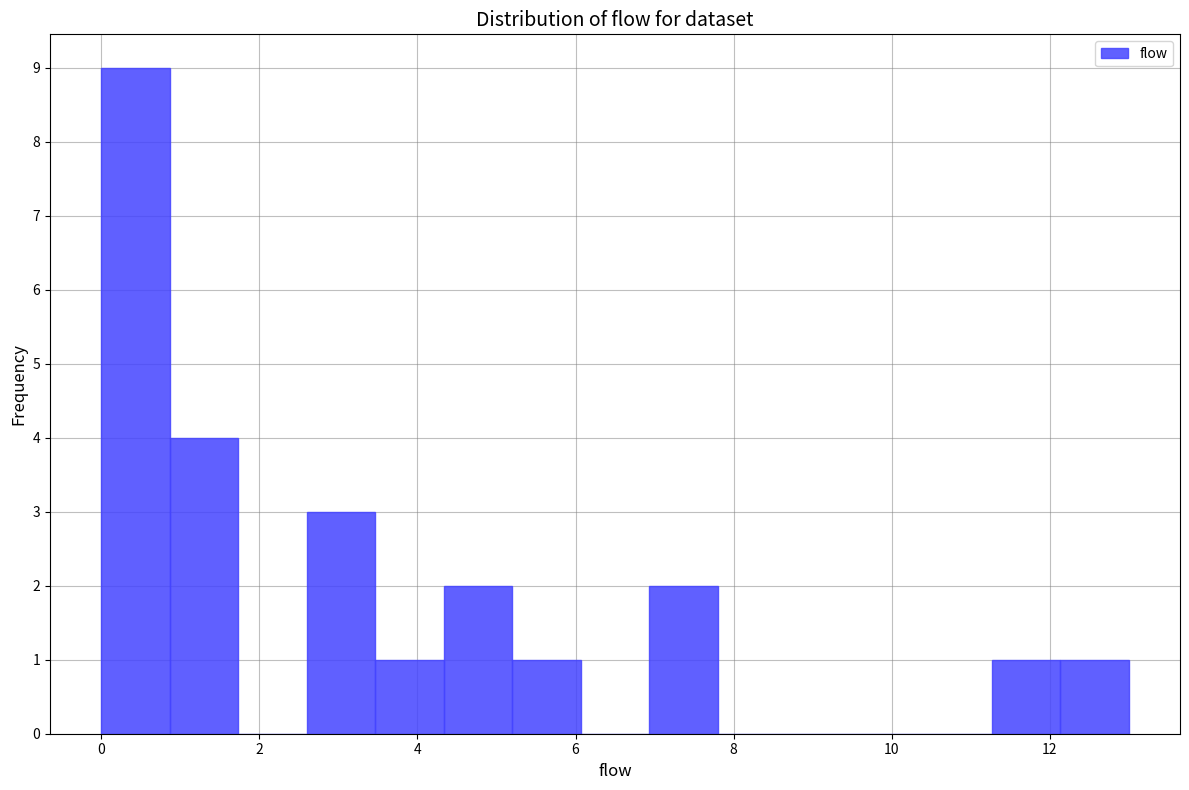

How tall is the bar that spans 11.2 to 12.2 on the x-axis? Neither the bar edges nor the heights are printed on the chart, so give them approximately, as read against the axes.

1